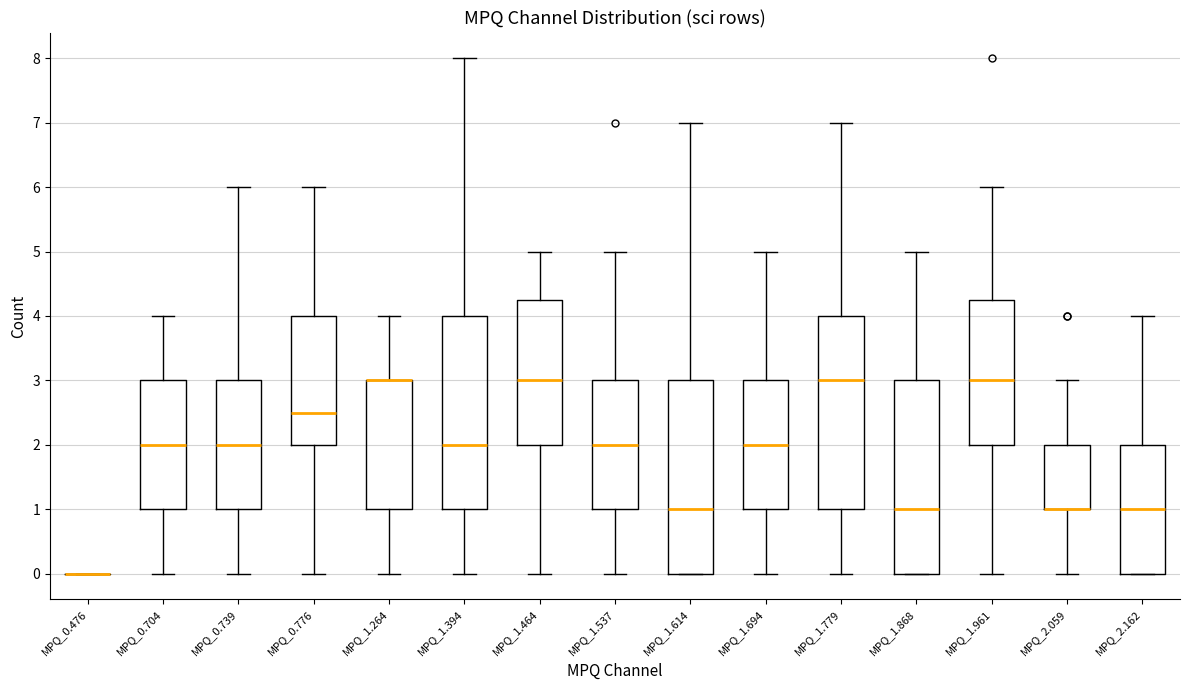

Reading left to right, transcribe this box plot: for each box, give where its median line is, the range the box spans, and where its two whiskers end, as read against the y-axis. The values are not printed on the chart, so give them approximately, as read against the axis.

MPQ_0.476: box collapsed to a line at 0.0, whiskers 0.0 to 0.0
MPQ_0.704: median 2.0, box 1.0 to 3.0, whiskers 0.0 to 4.0
MPQ_0.739: median 2.0, box 1.0 to 3.0, whiskers 0.0 to 6.0
MPQ_0.776: median 2.5, box 2.0 to 4.0, whiskers 0.0 to 6.0
MPQ_1.264: median 3.0 (drawn on the box's upper edge), box 1.0 to 3.0, whiskers 0.0 to 4.0
MPQ_1.394: median 2.0, box 1.0 to 4.0, whiskers 0.0 to 8.0
MPQ_1.464: median 3.0, box 2.0 to 4.3, whiskers 0.0 to 5.0
MPQ_1.537: median 2.0, box 1.0 to 3.0, whiskers 0.0 to 5.0
MPQ_1.614: median 1.0, box 0.0 to 3.0, whiskers 0.0 to 7.0
MPQ_1.694: median 2.0, box 1.0 to 3.0, whiskers 0.0 to 5.0
MPQ_1.779: median 3.0, box 1.0 to 4.0, whiskers 0.0 to 7.0
MPQ_1.868: median 1.0, box 0.0 to 3.0, whiskers 0.0 to 5.0
MPQ_1.961: median 3.0, box 2.0 to 4.3, whiskers 0.0 to 6.0
MPQ_2.059: median 1.0 (drawn on the box's lower edge), box 1.0 to 2.0, whiskers 0.0 to 3.0
MPQ_2.162: median 1.0, box 0.0 to 2.0, whiskers 0.0 to 4.0